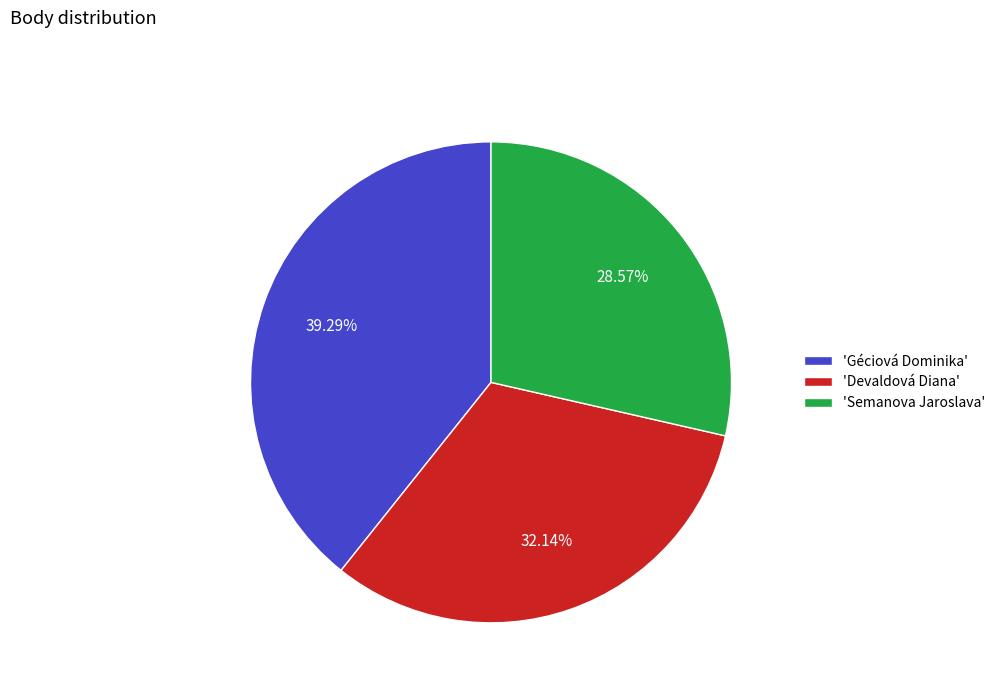

How many segments does this pie chart have?

3